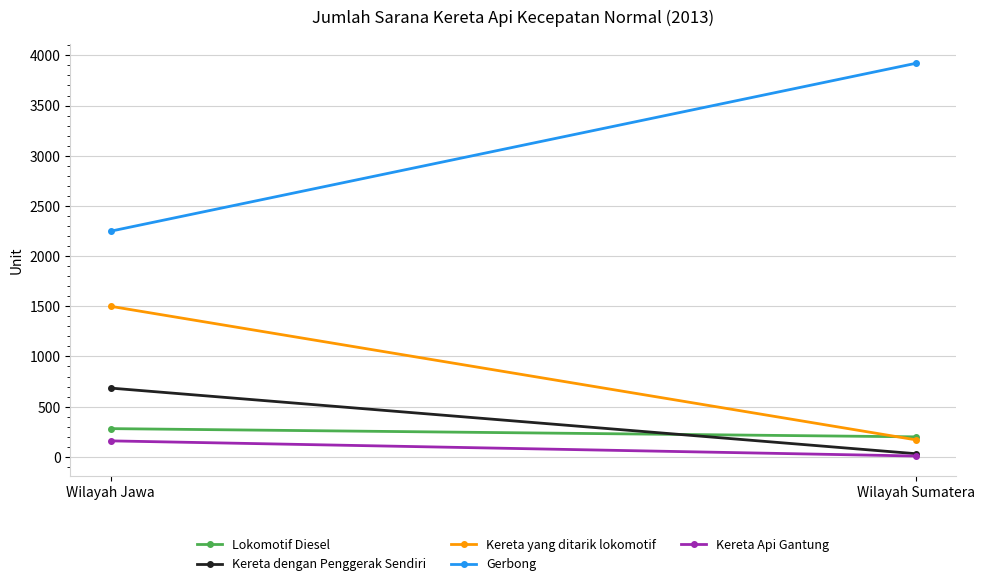

At which category is the sum across all series the highest?

Wilayah Jawa